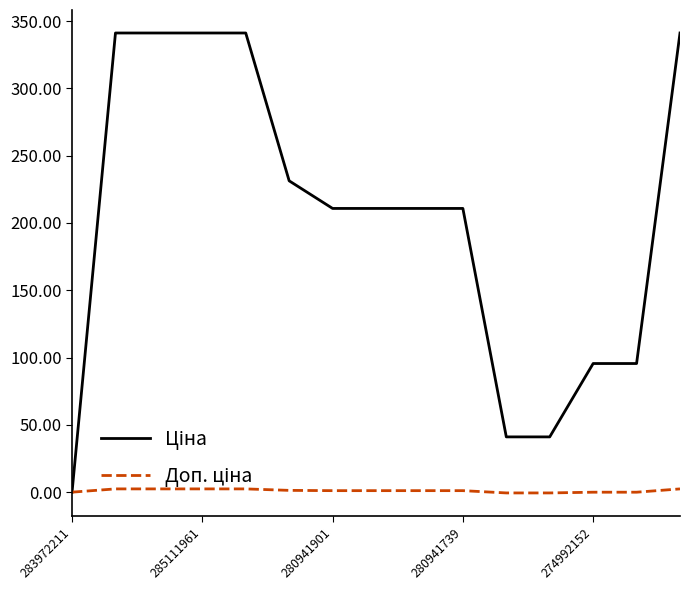

What is the greatest value displayed?

341.1